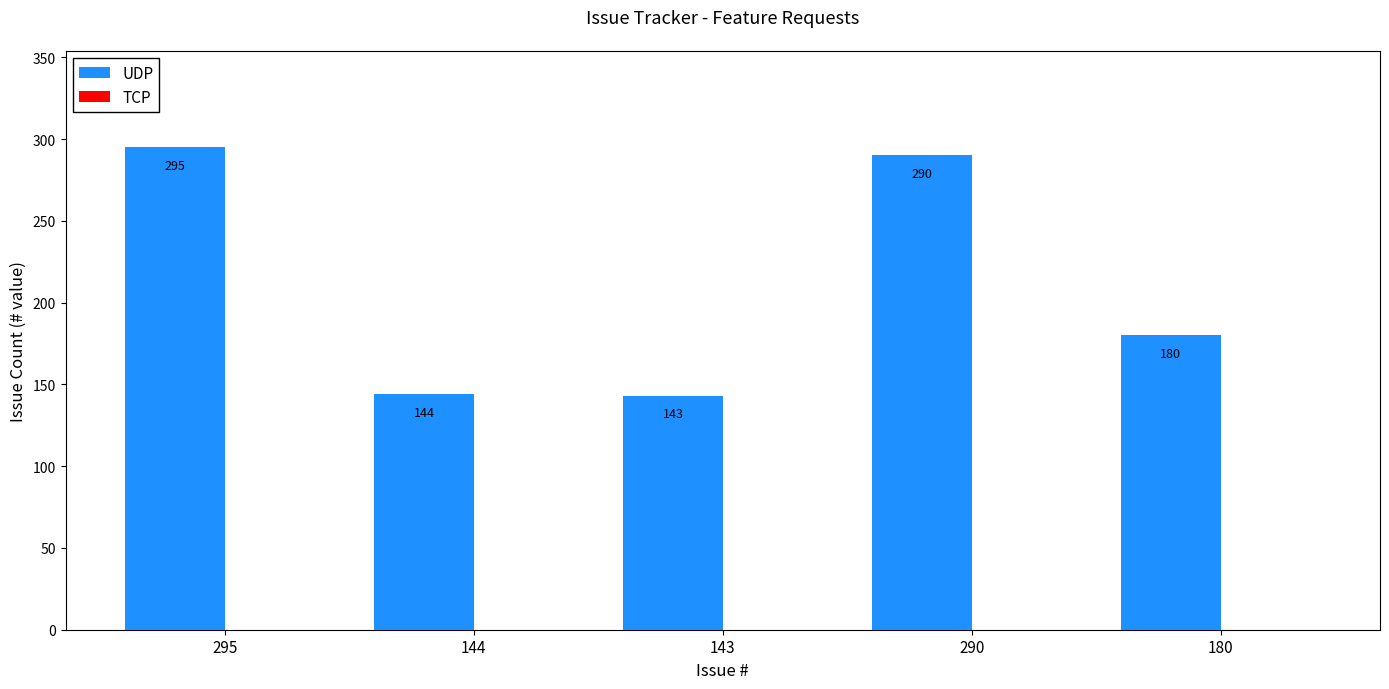

At which label is the value closest to 219?

180